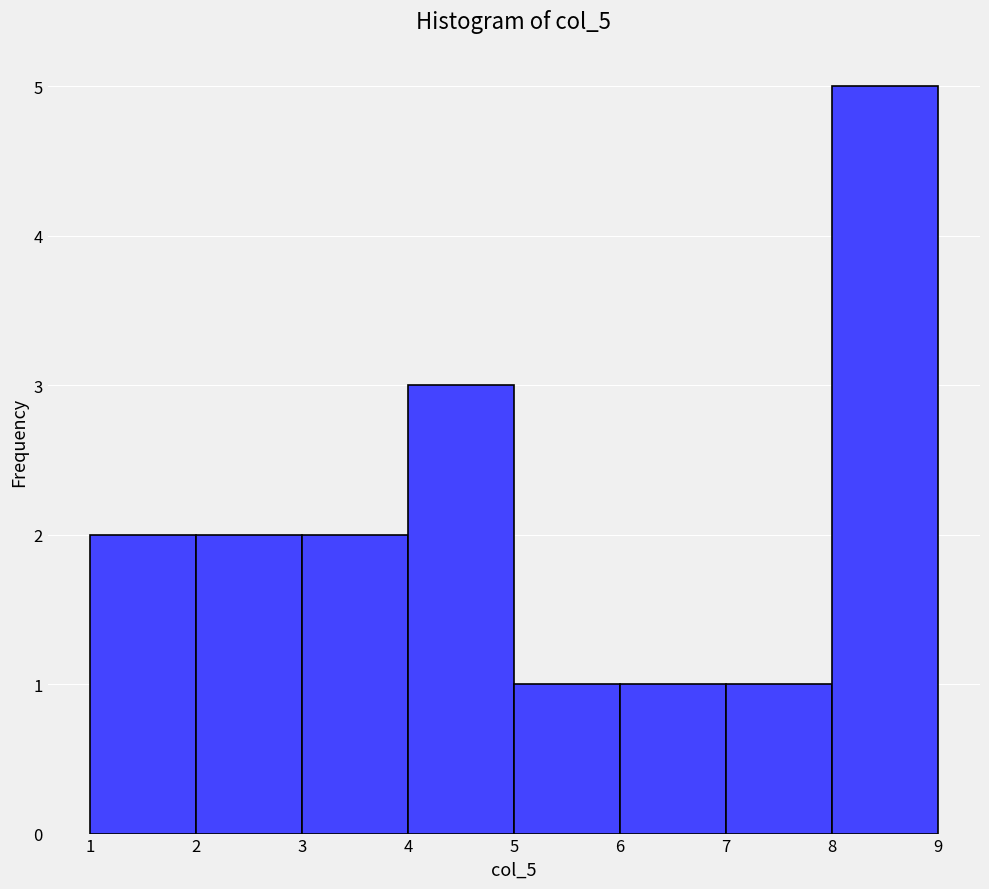

Reading left to right, list every bar in this chart as the range it spans on the x-axis followed by its height. The values are not printed on the chart, so give them approximately, as read against the axis.

1 to 2: 2
2 to 3: 2
3 to 4: 2
4 to 5: 3
5 to 6: 1
6 to 7: 1
7 to 8: 1
8 to 9: 5